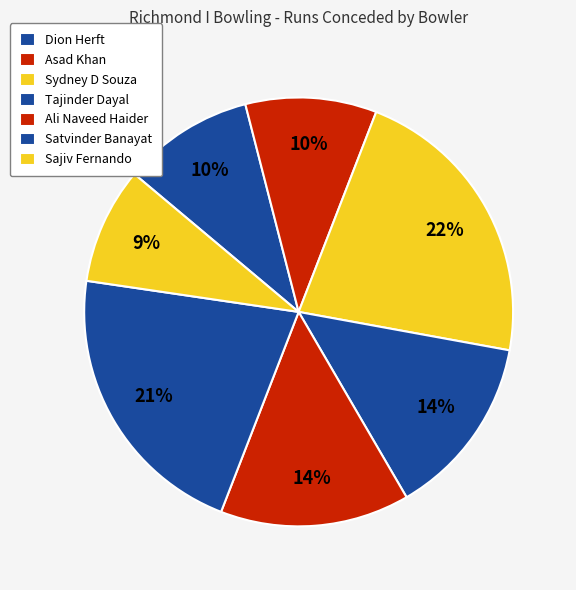

Do Satvinder Banayat and Tajinder Dayal together represent more than half of the pie?

No